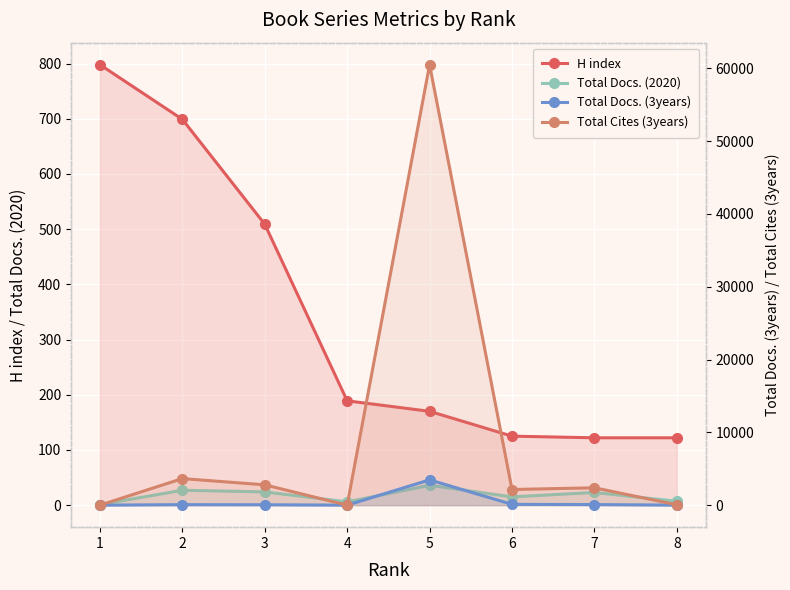

What is the difference between the highest and lowest values at 6?

2134